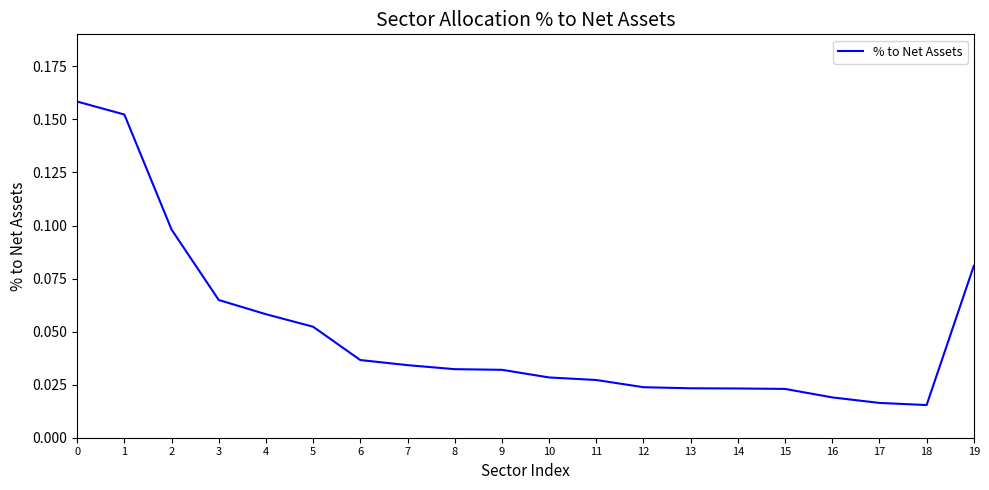

Which has a higher value, 7 or 12?

7